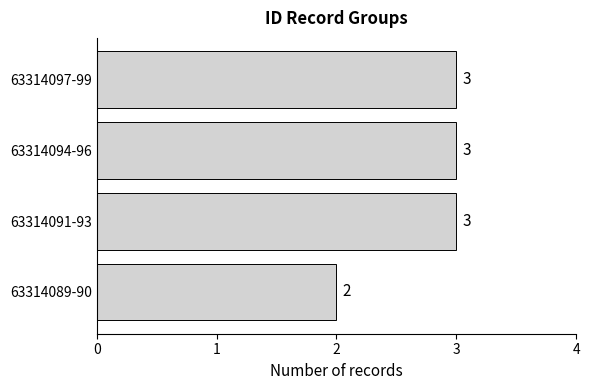

What is the minimum value shown in the chart?

2